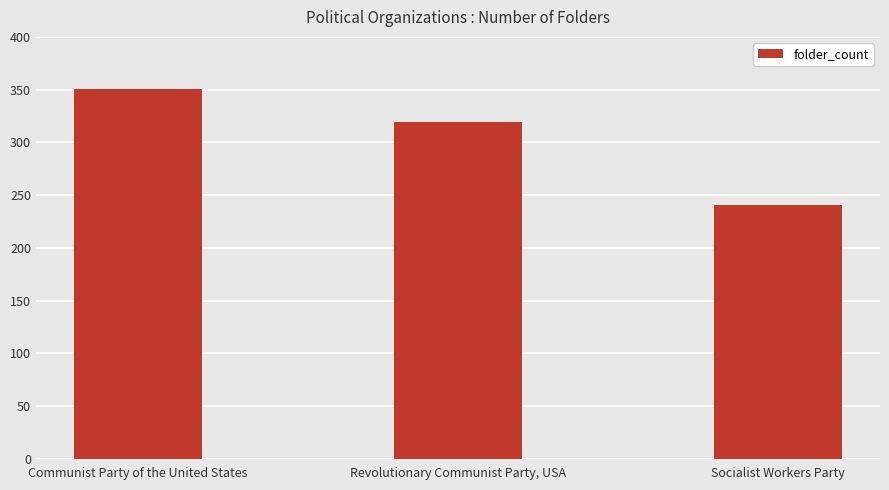

What is the difference between the maximum and minimum values?

110